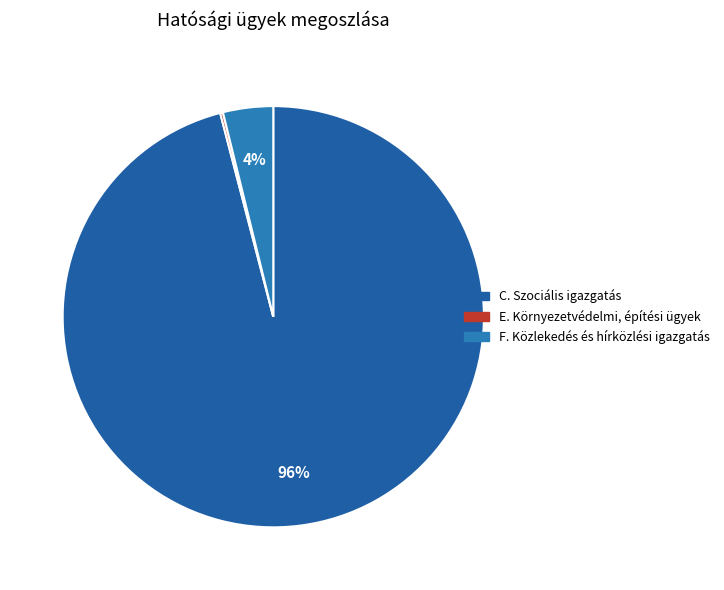

Count the number of slices in the pie.

3